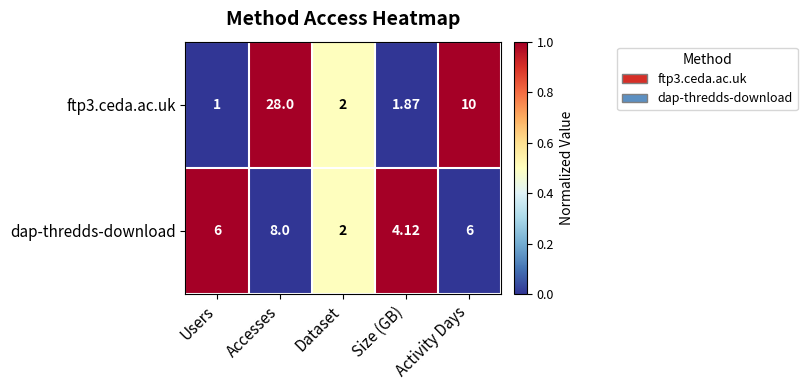

At which label does ftp3.ceda.ac.uk first exceed 2?

Accesses